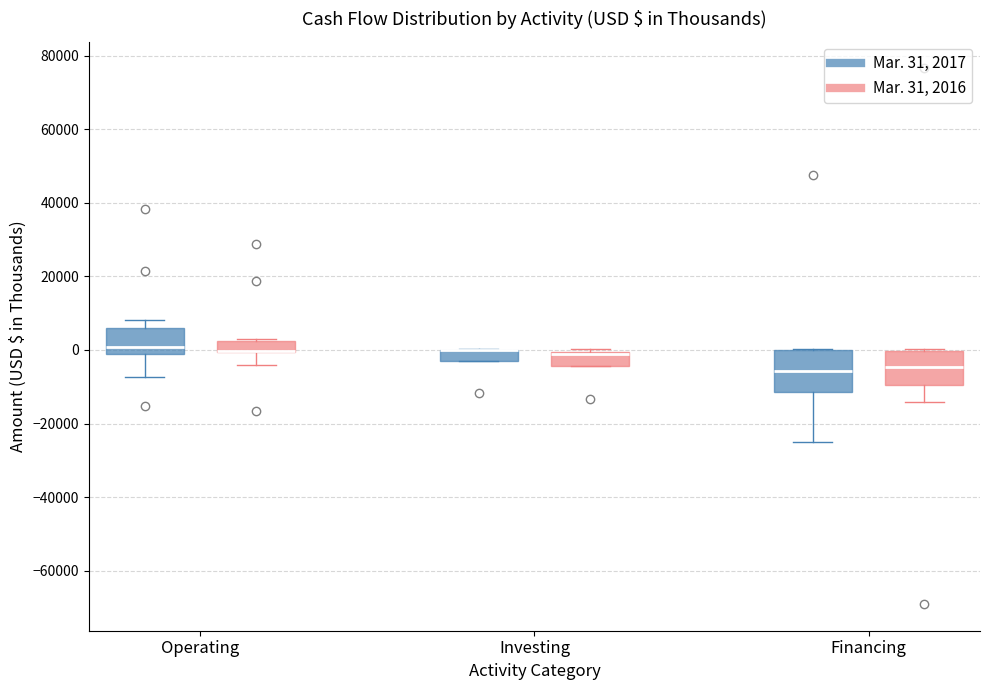

Comparing the boxes themselves (not the whiskers), which one is the tallest?

Financing (Mar. 31, 2017)